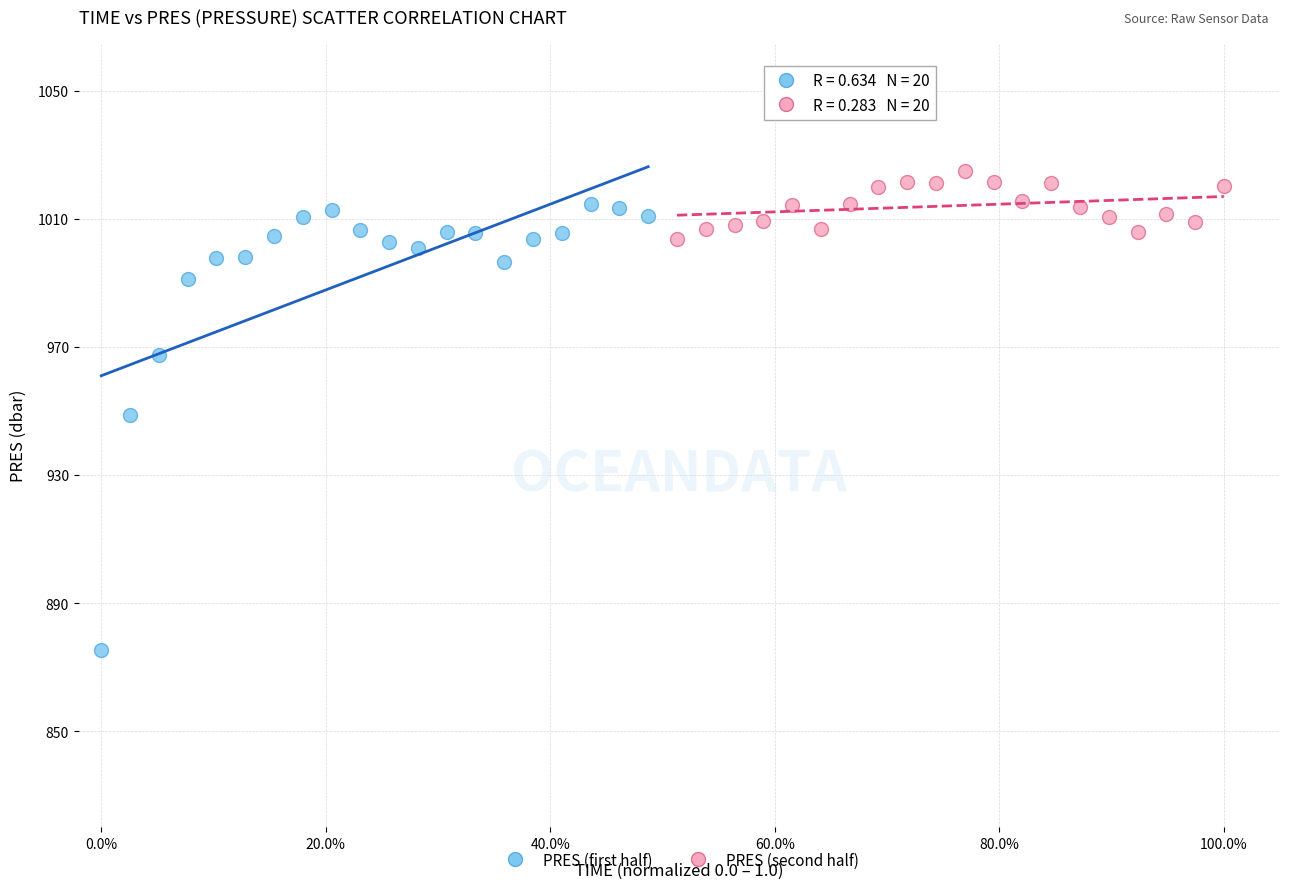

Which series has the widest spread of Y values?

PRES (first half)